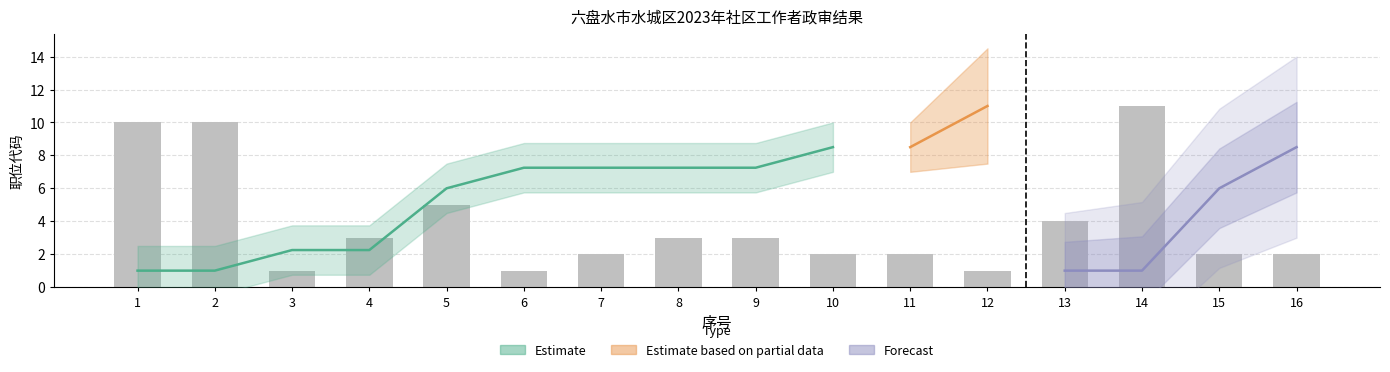

How many values are between 2 and 5?

10